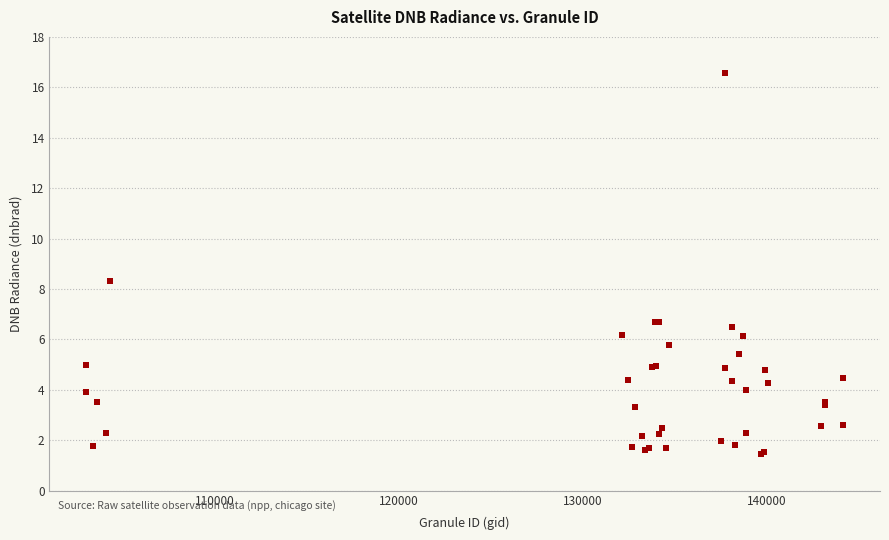

What Y value in the scatter plot is closest to 8?

8.3